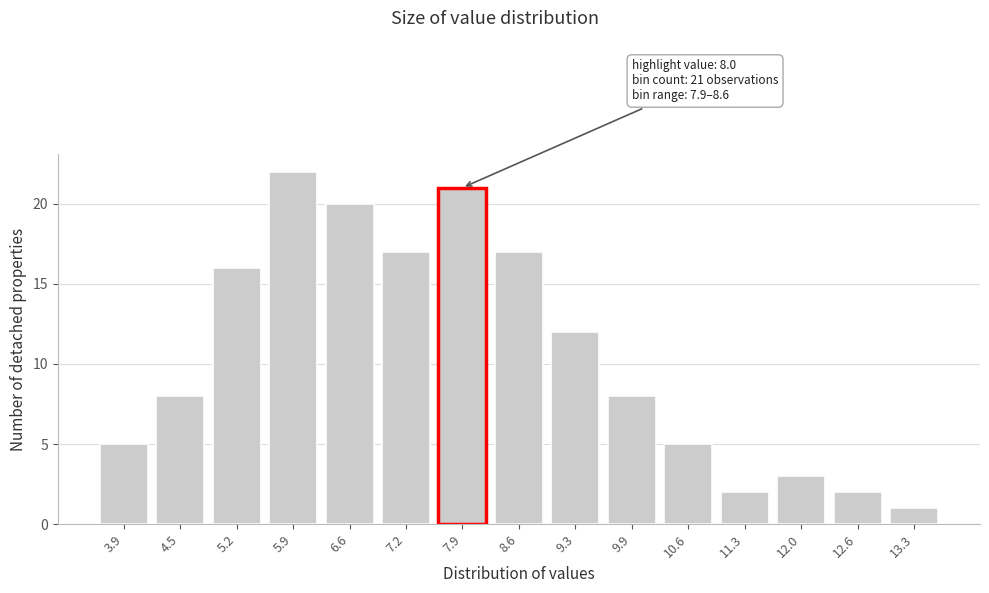

Reading left to right, what are all the values shown in this chart?

3.9=5	4.5=8	5.2=16	5.9=22	6.6=20	7.2=17	7.9=21	8.6=17	9.3=12	9.9=8	10.6=5	11.3=2	12.0=3	12.6=2	13.3=1